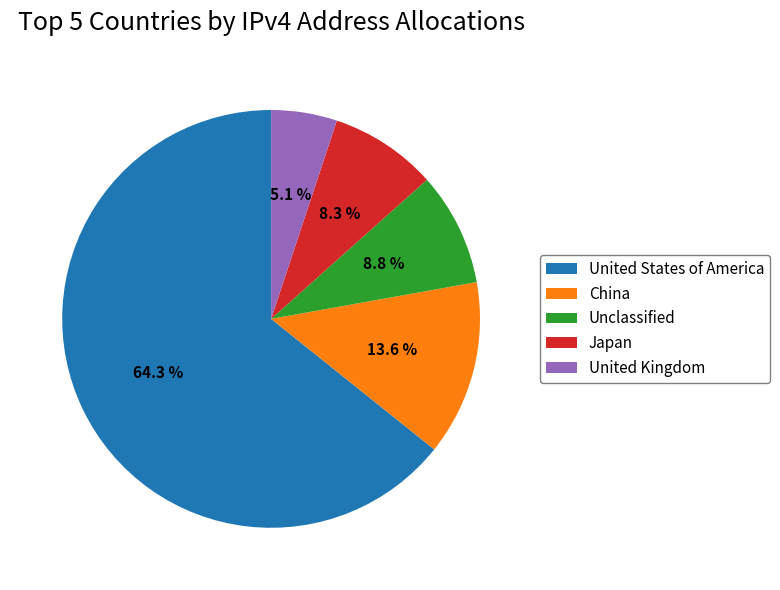

Which slice represents more than half of the pie?

United States of America